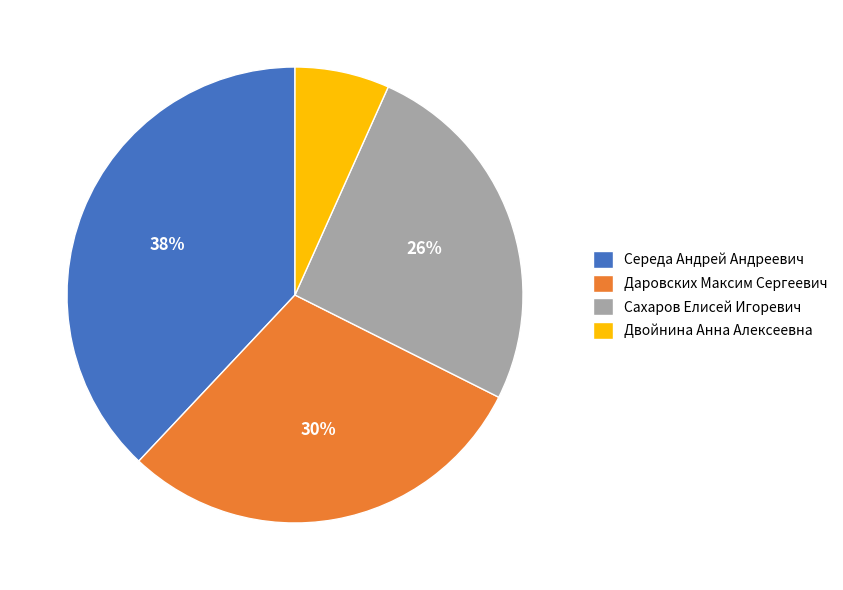

Count the number of slices in the pie.

4